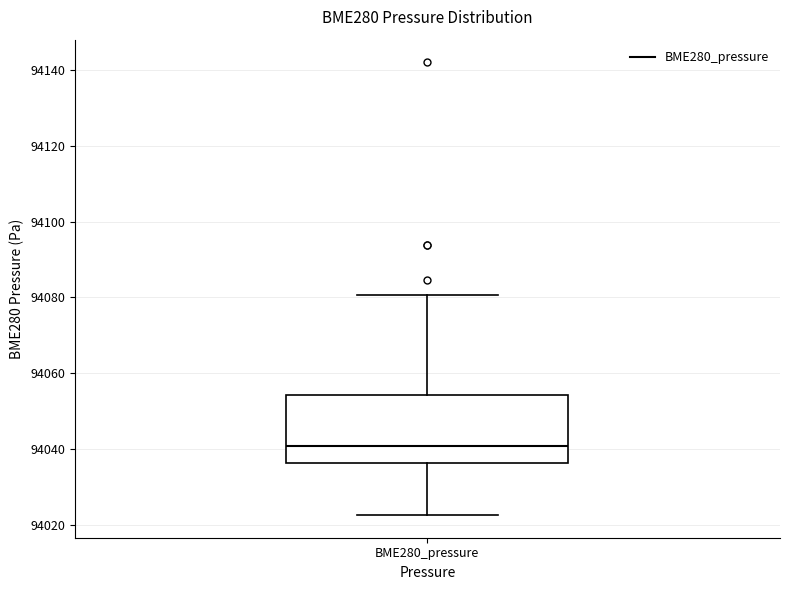

Read this box plot against the y-axis: the position of the median line, the range covered by the box, and the ends of both whiskers. The values are not printed on the chart, so give them approximately, as read against the axis.

median 94040, box 94036 to 94054, whiskers 94022 to 94080